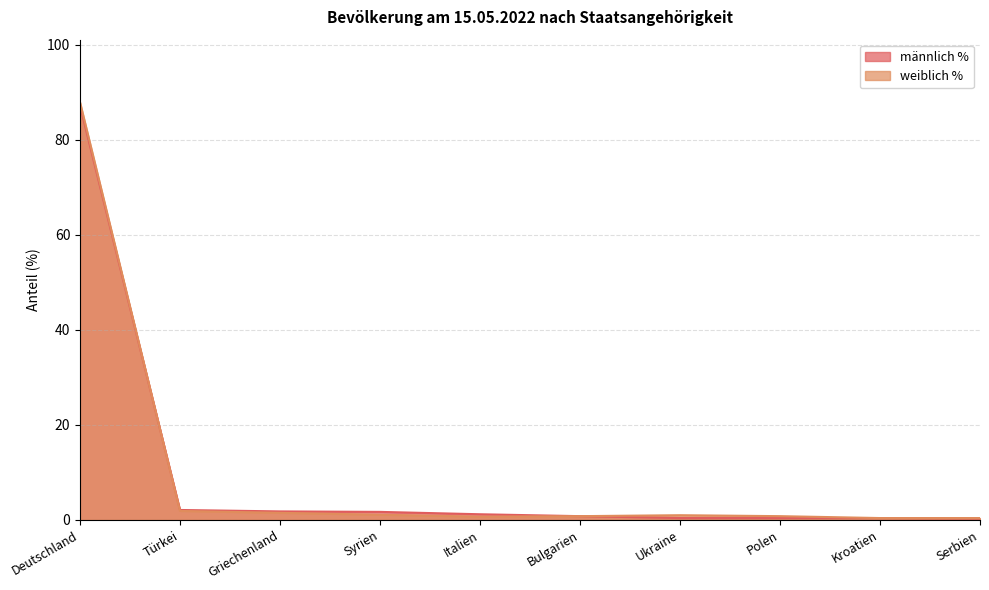

Read the weiblich % value at Ukraine.

1.0